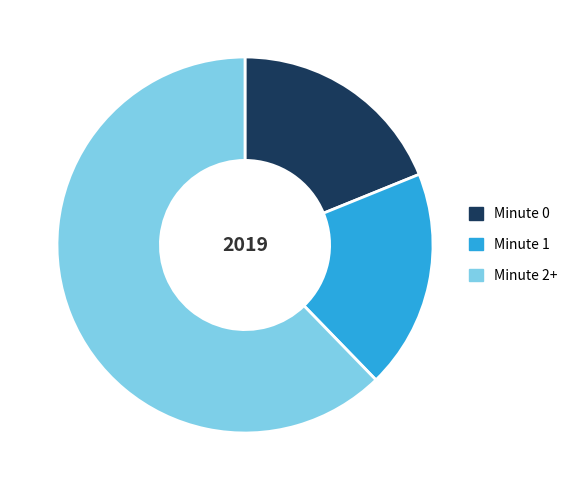

Is there a majority slice in this chart?

Yes